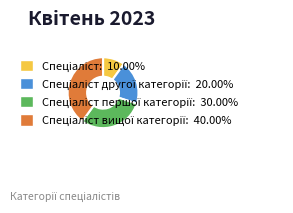

Is there any slice that represents more than half of the pie?

No